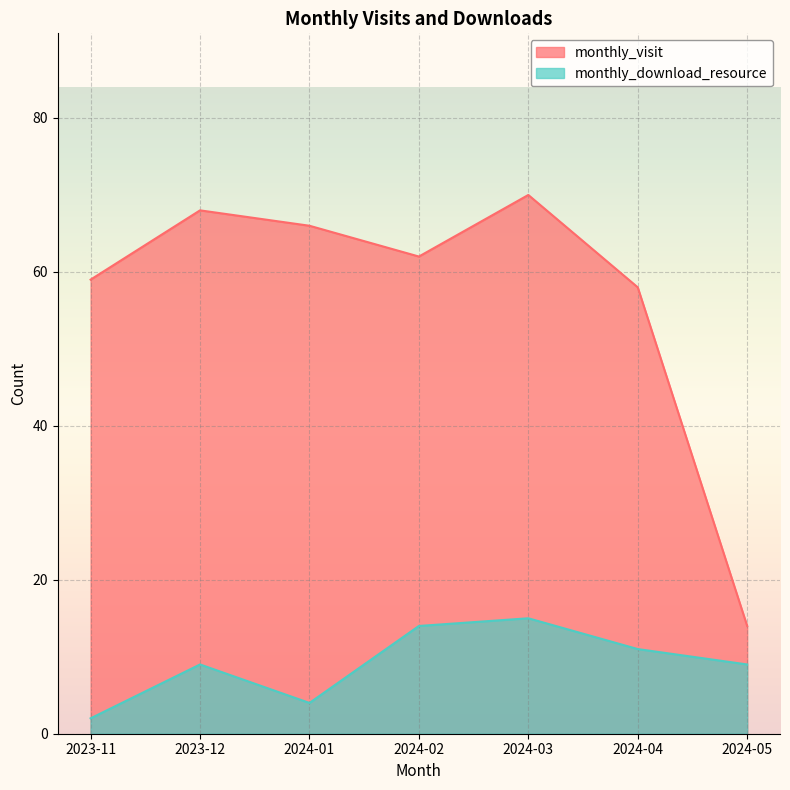

What is the approximate value of monthly_download_resource at 2024-01?

4